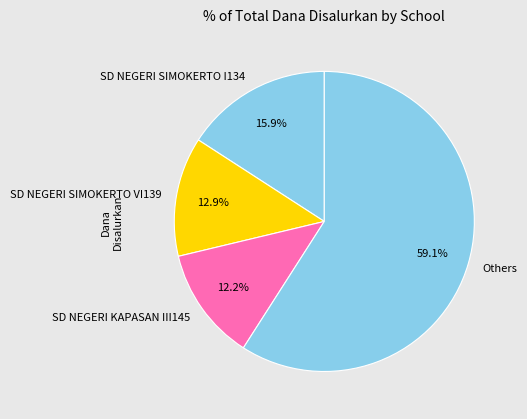

Which slice is the smallest?

SD NEGERI KAPASAN III145